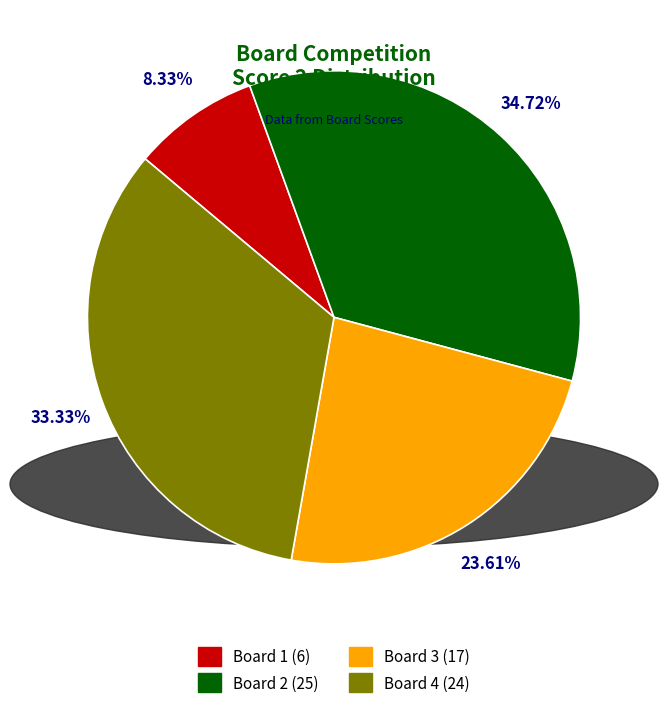

To the nearest percent, what portion does Board 1 represent?

8%